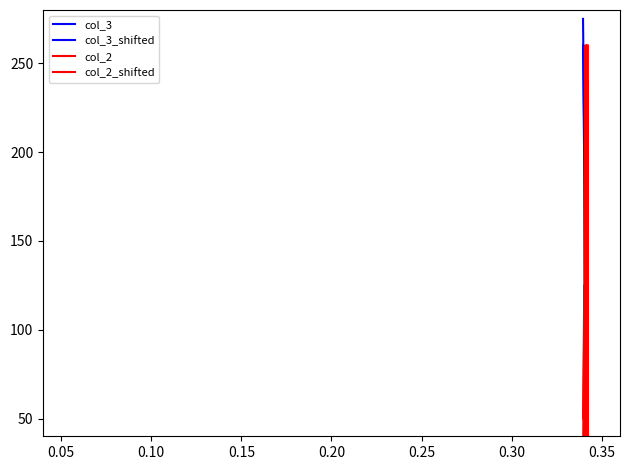

Between which two adjacent categories do col_2 and col_3_shifted first intersect?

0.10 and 0.15